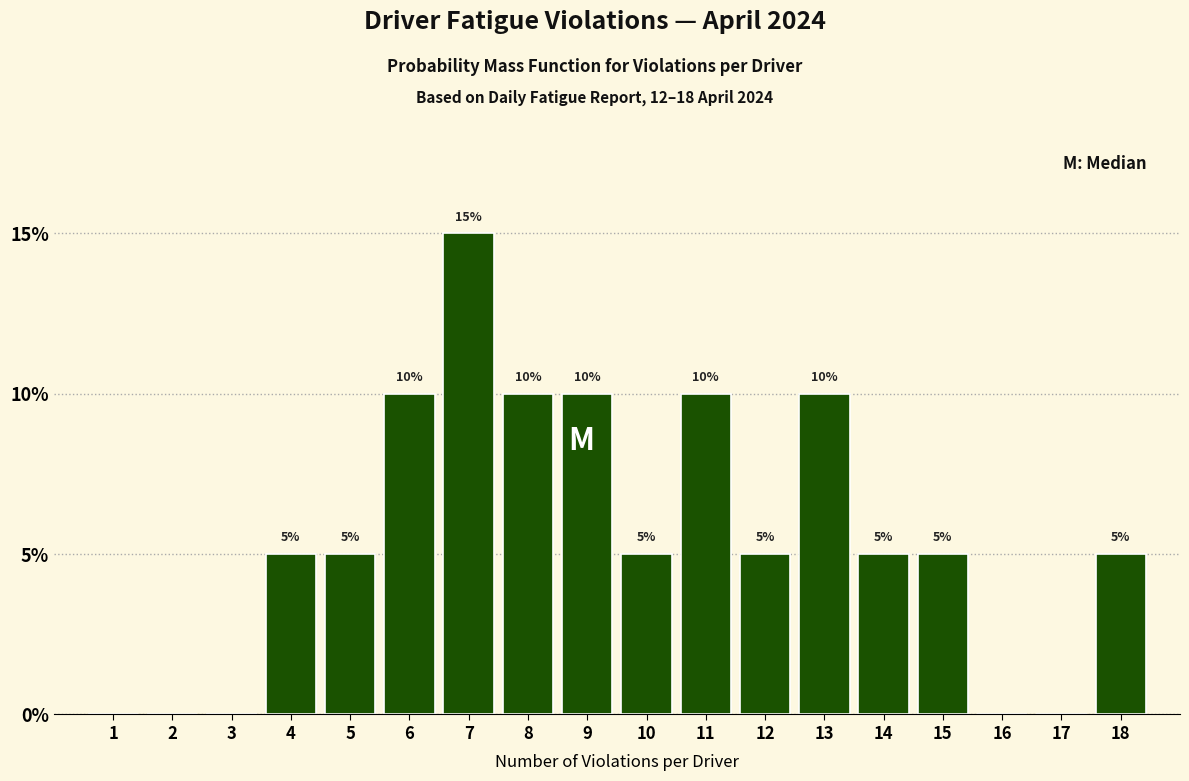

Reading left to right, list all the values displayed in this chart.

1=0	2=0	3=0	4=5	5=5	6=10	7=15	8=10	9=10	10=5	11=10	12=5	13=10	14=5	15=5	16=0	17=0	18=5